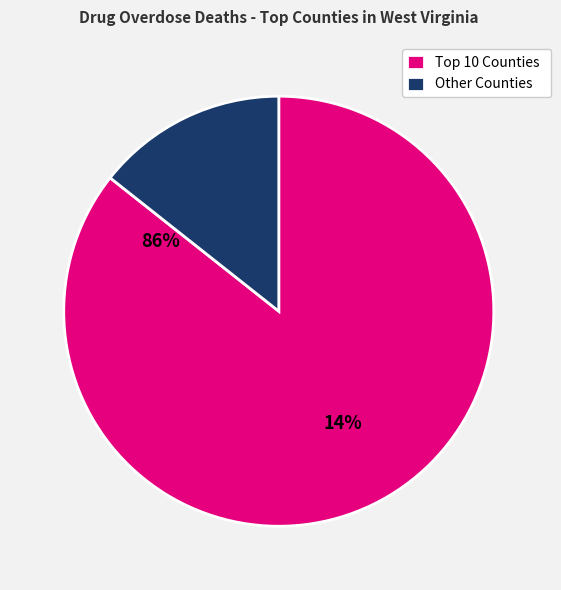

The Other Counties slice represents 20% of the pie. True or false?

False